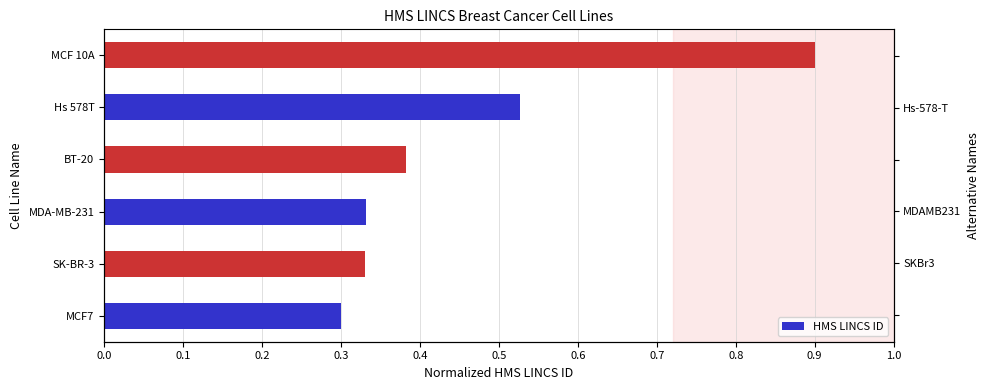

What is the smallest value displayed?

0.3